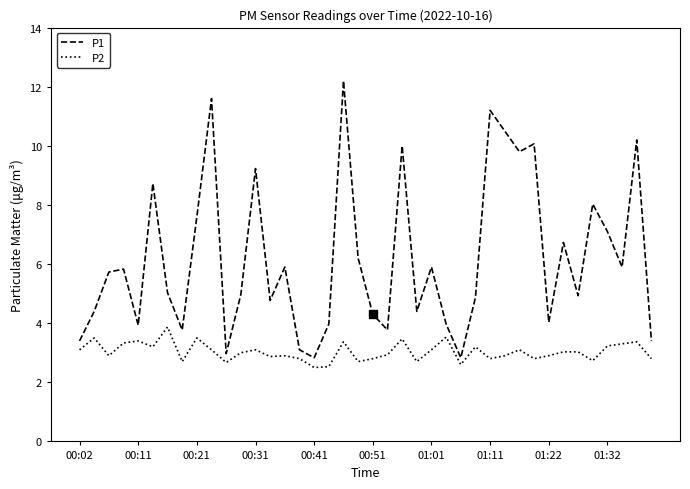

List the series in order of their overall mean, highest first.

P1, P2